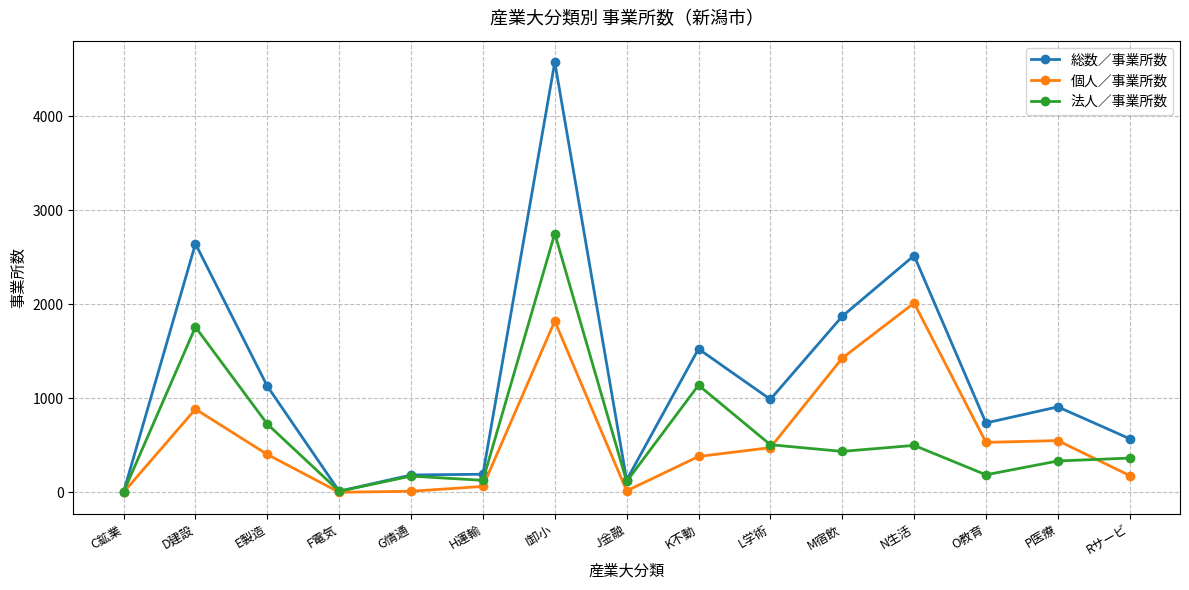

What is the difference between the maximum and minimum values in the 個人／事業所数 series?

2014